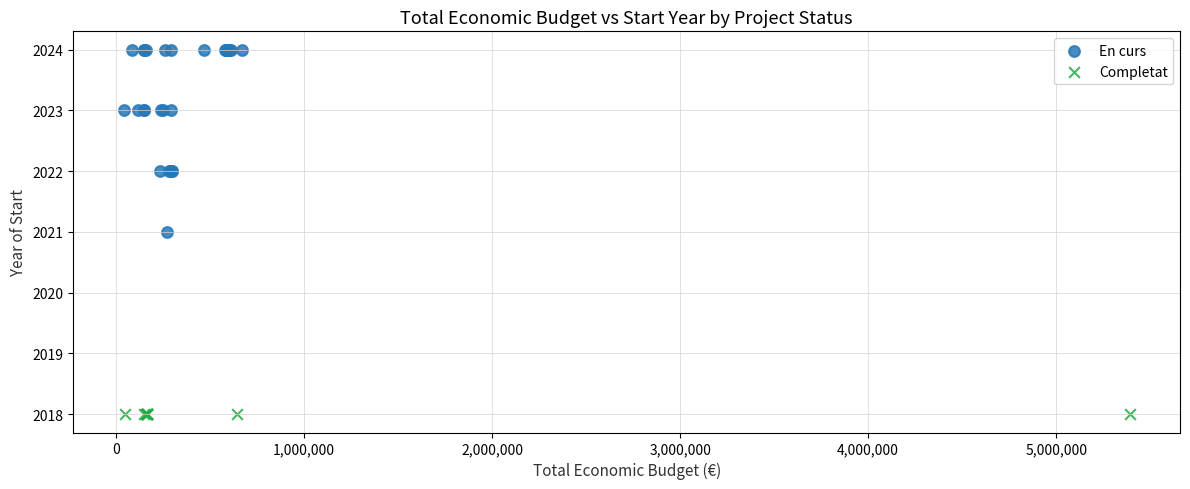

Which series contains the highest Y value?

En curs